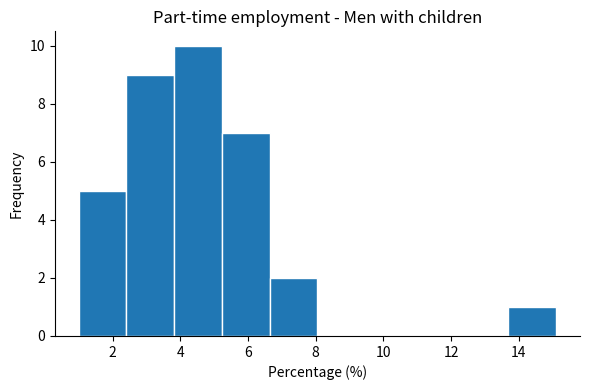

Reading left to right, transcribe this chart: for each bar, give the range it covers on the x-axis and its height. Neither the bar edges nor the heights are printed on the chart, so give them approximately, as read against the axes.

1.0 to 2.4: 5
2.4 to 3.8: 9
3.8 to 5.2: 10
5.2 to 6.6: 7
6.6 to 8.0: 2
8.0 to 9.4: 0
9.4 to 10.8: 0
10.8 to 12.2: 0
12.2 to 13.6: 0
13.6 to 15.2: 1